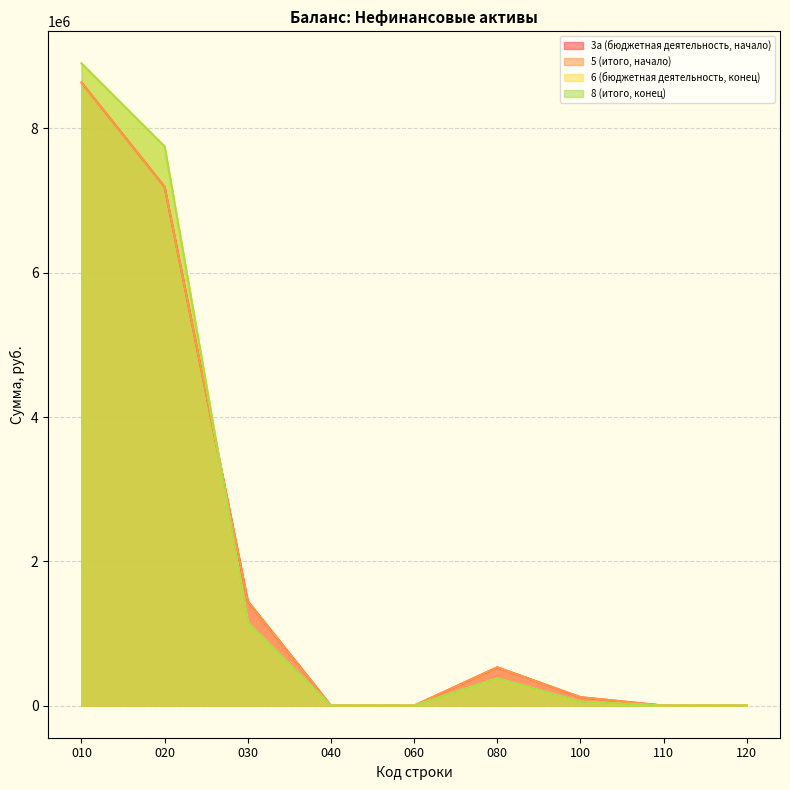

How many interior local peaks does the 8 (итого, конец) series have?

1